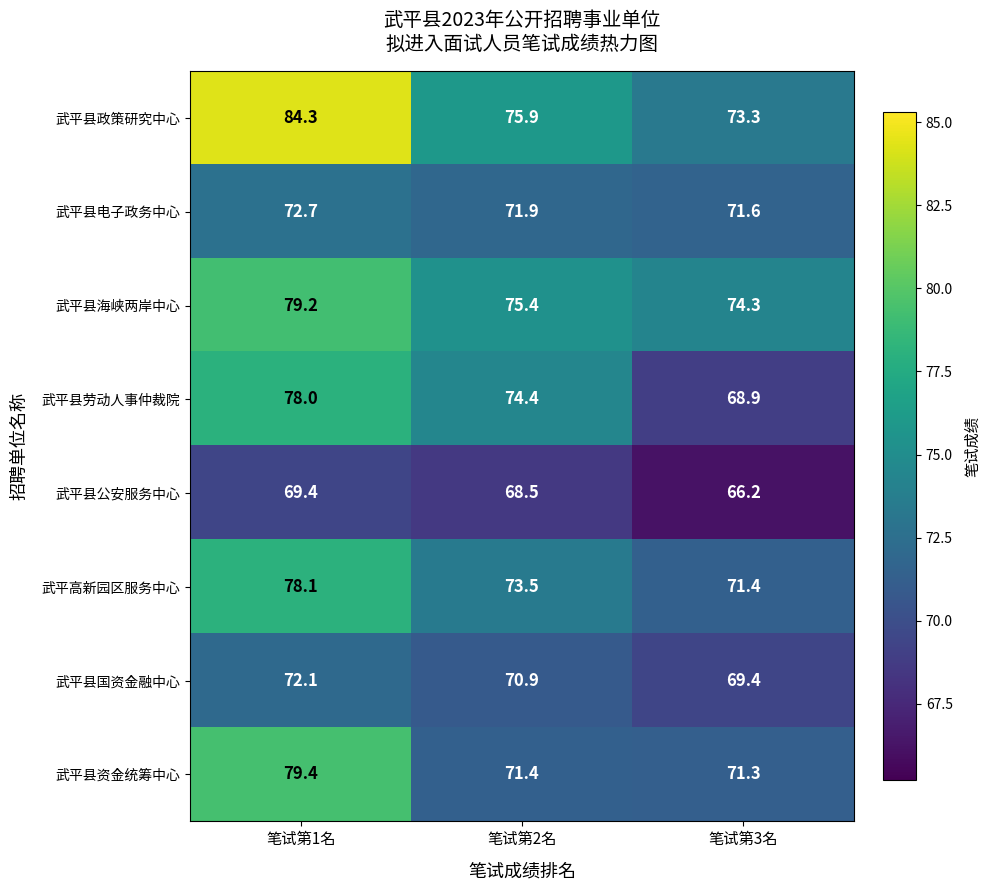

Which series has the largest range (max minus min)?

武平县政策研究中心